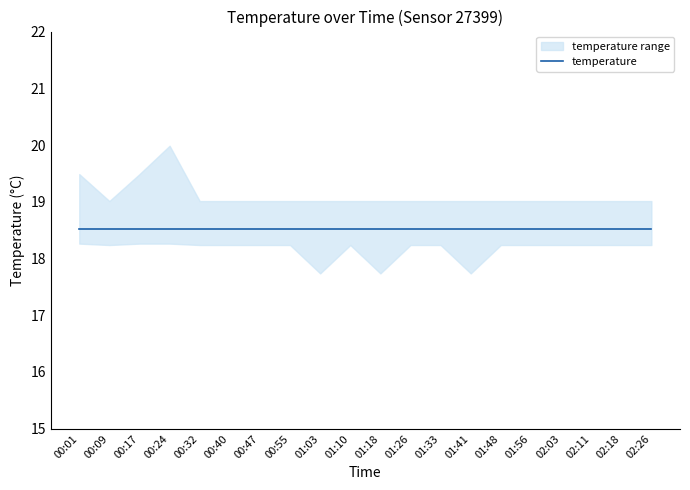

What is the value of the 7th point from the left?

18.5